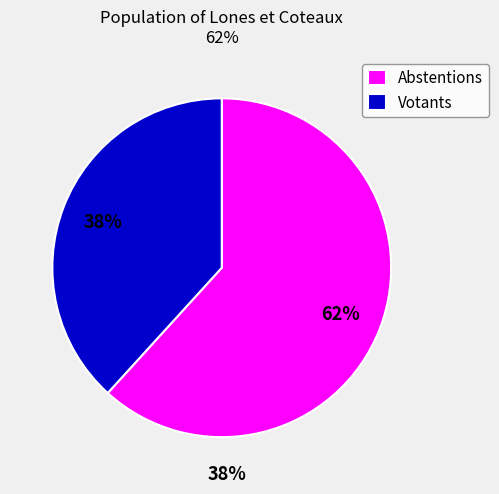

To the nearest percent, what portion does Abstentions represent?

62%